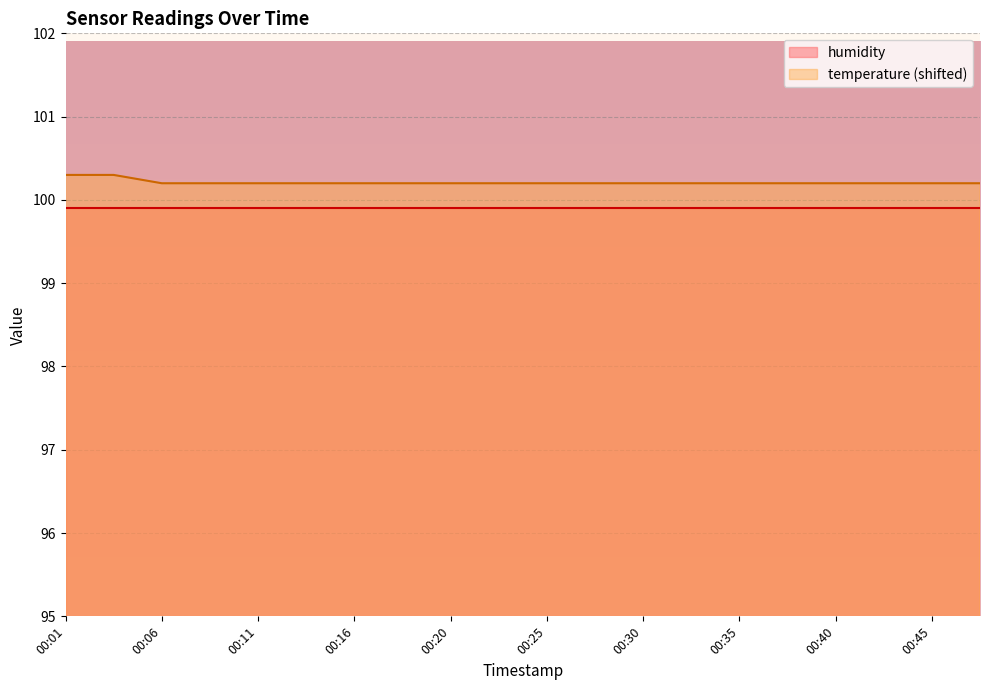

Reading right to left, extract all data points from this chart.

100.2	100.2	100.2	100.2	100.2	100.2	100.2	100.2	100.2	100.2	100.2	100.2	100.2	100.2	100.2	100.2	100.2	100.2	100.3	100.3